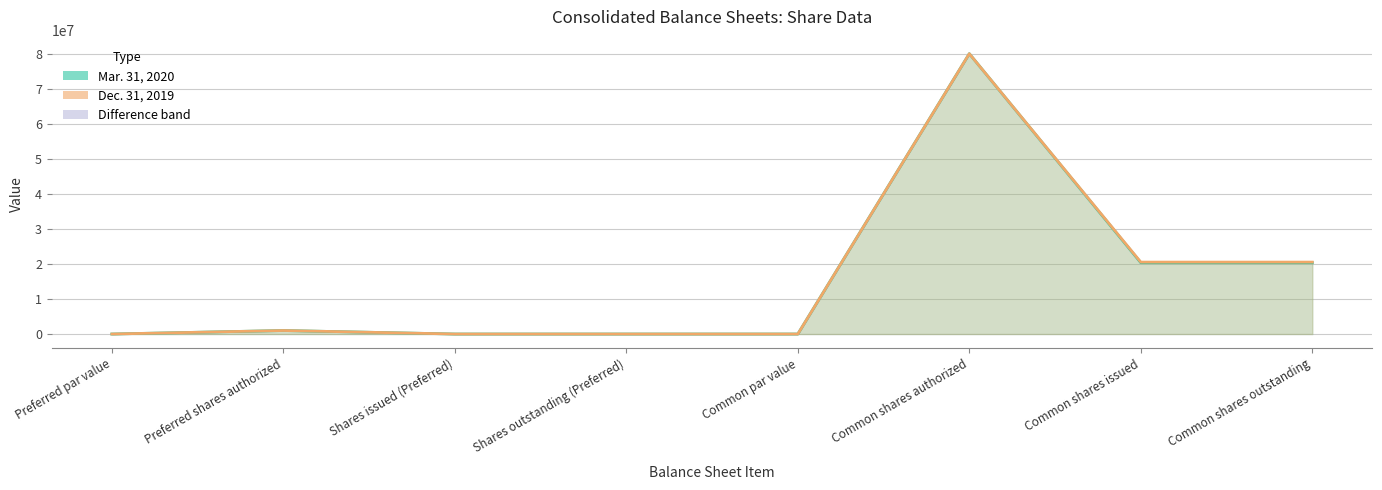

How many interior local peaks does the Dec. 31, 2019 series have?

2